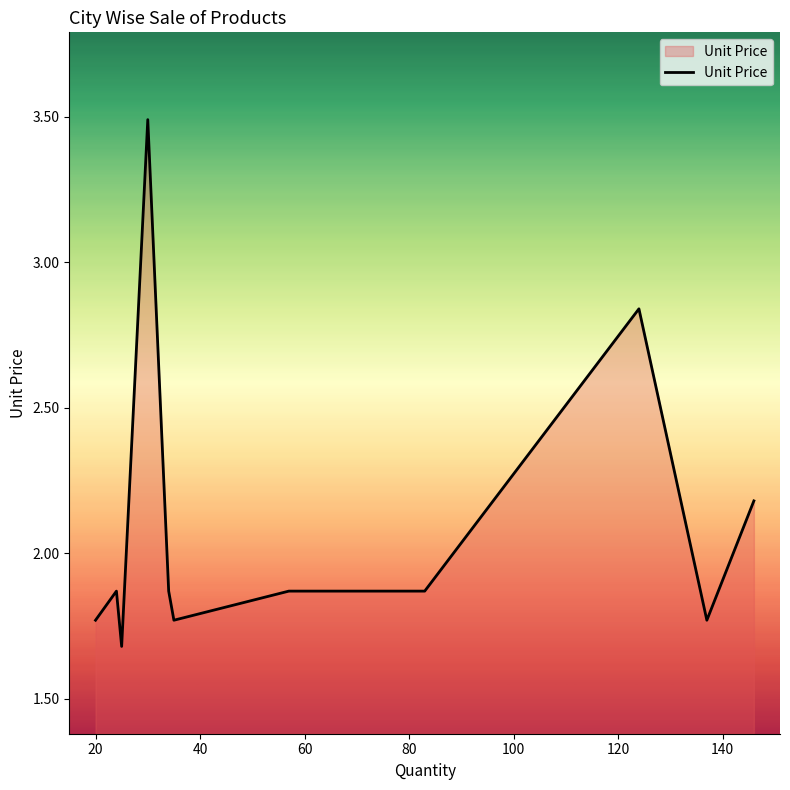

What is the smallest value displayed?

1.7